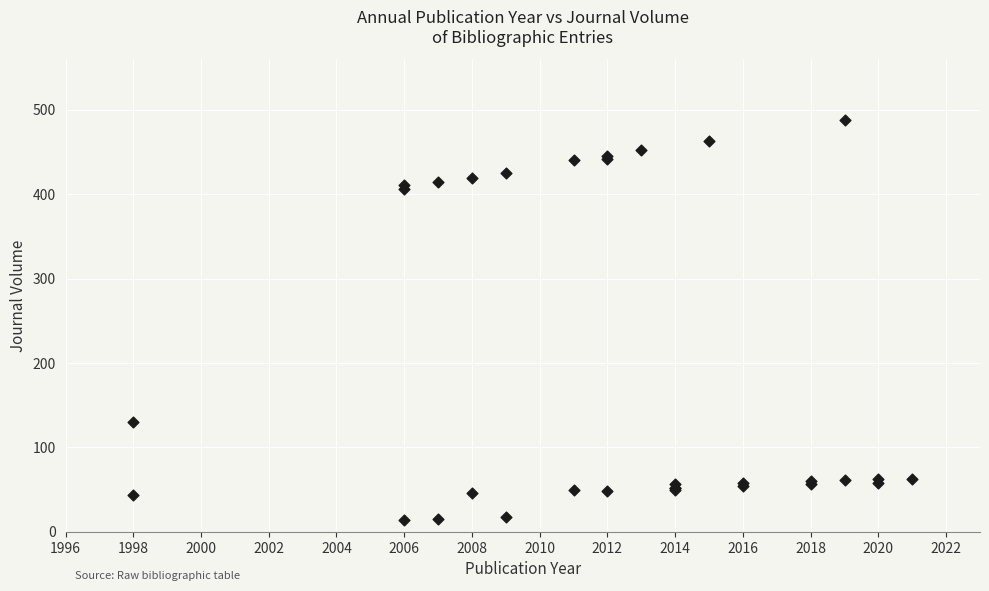

What Y value in the scatter plot is closest to 251?

130